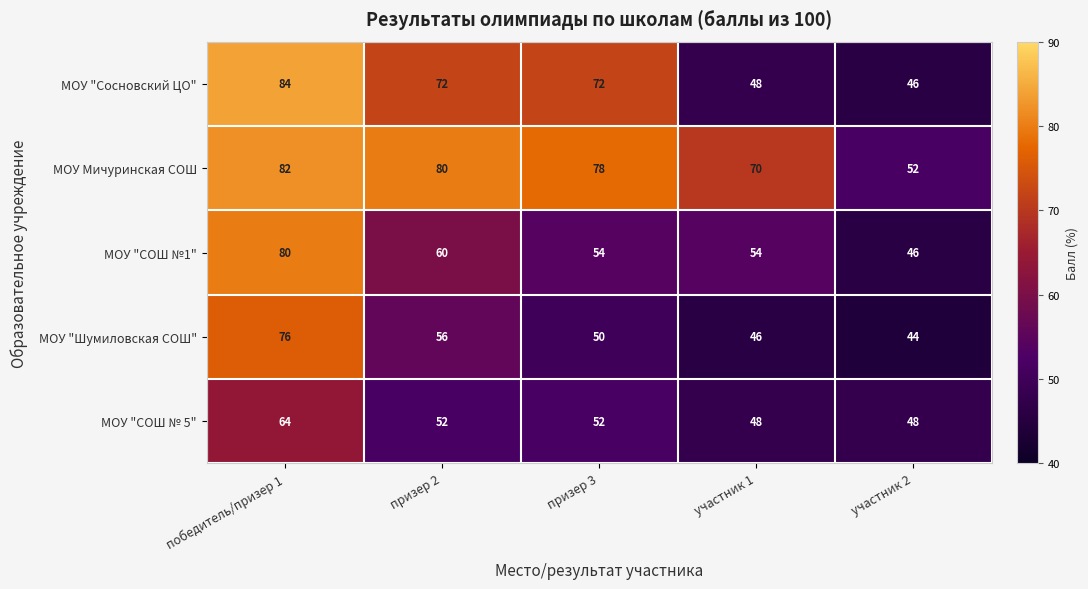

Which series has the largest total across all categories?

МОУ Мичуринская СОШ